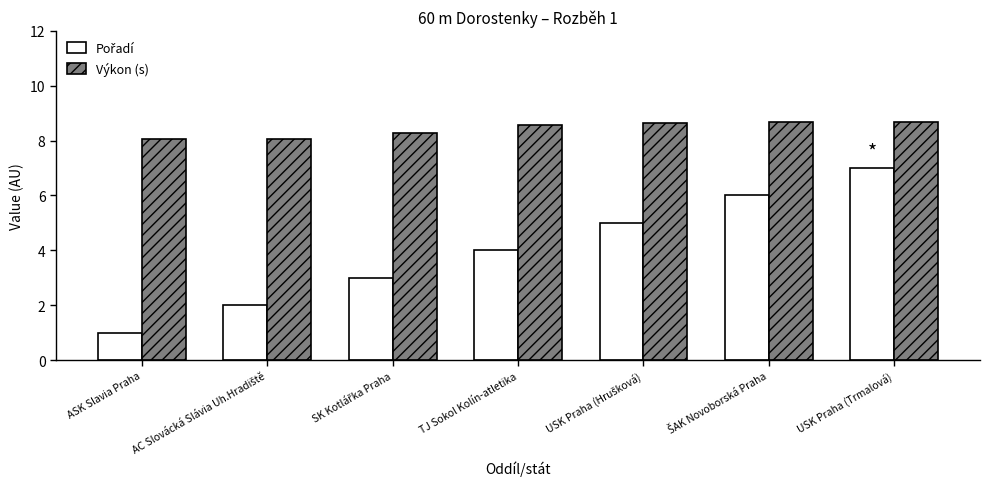

The value of Výkon (s) at TJ Sokol Kolín-atletika is 4.2. True or false?

False